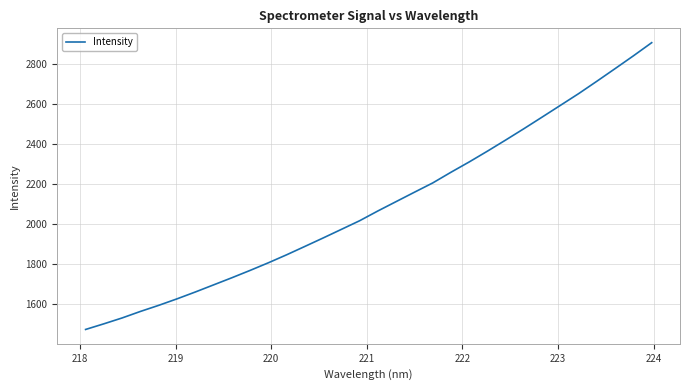

What is the smallest value displayed?

1472.2